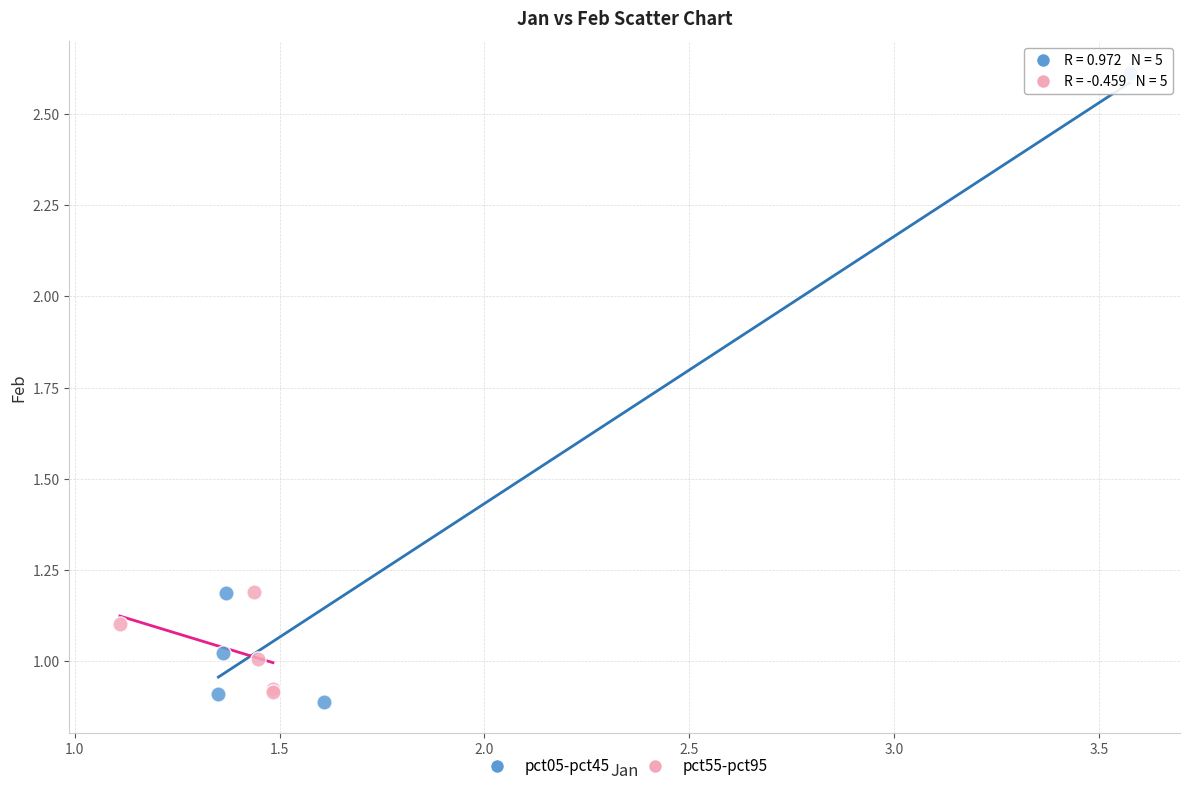

Which series reaches the maximum Y coordinate?

pct05-pct45